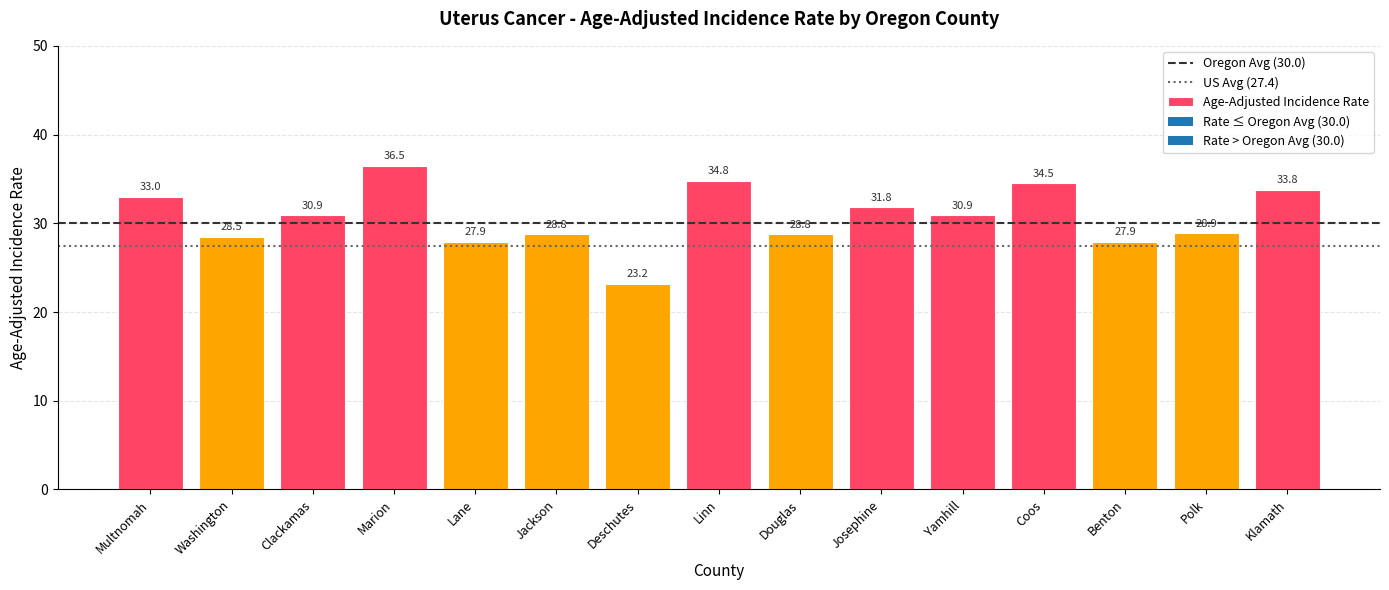

Reading left to right, extract all data points from this chart.

33.0	28.5	30.9	36.5	27.9	28.8	23.2	34.8	28.8	31.8	30.9	34.5	27.9	28.9	33.8